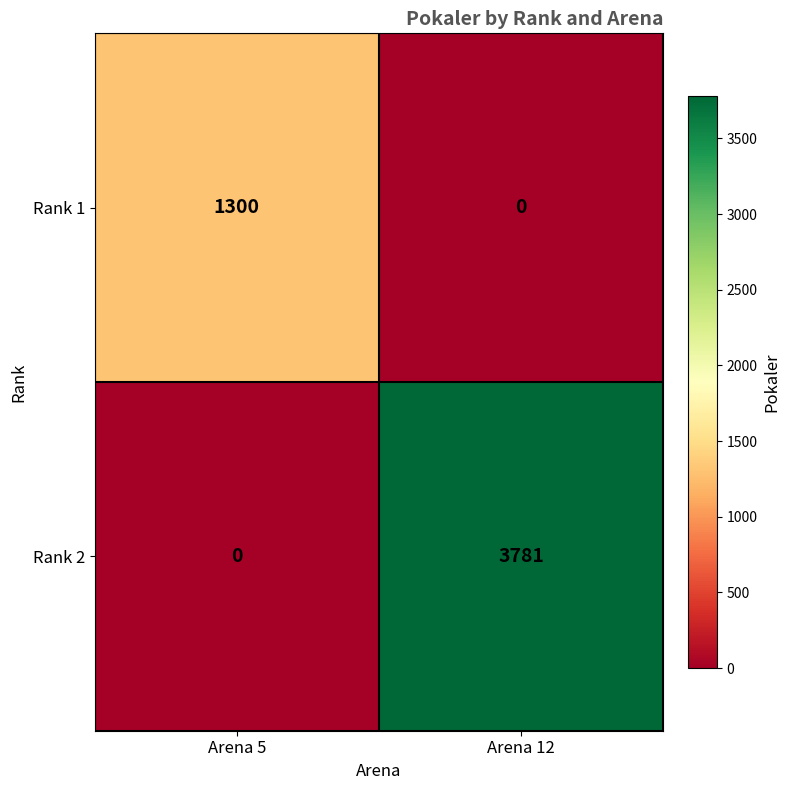

How many data points does each series have?

2